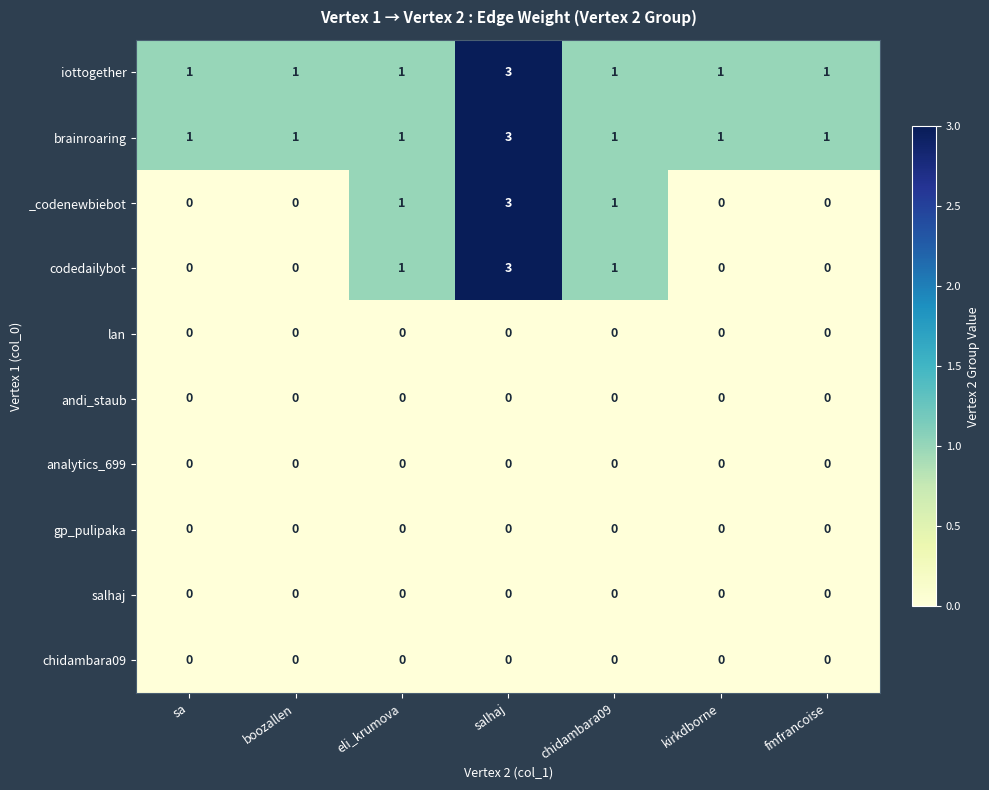

At which category is the sum across all series the highest?

salhaj